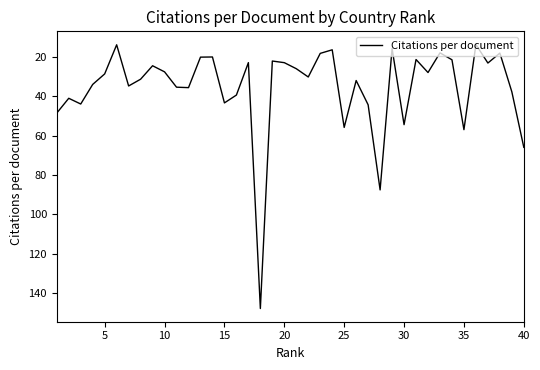

What is the difference between the maximum and minimum values?

134.2